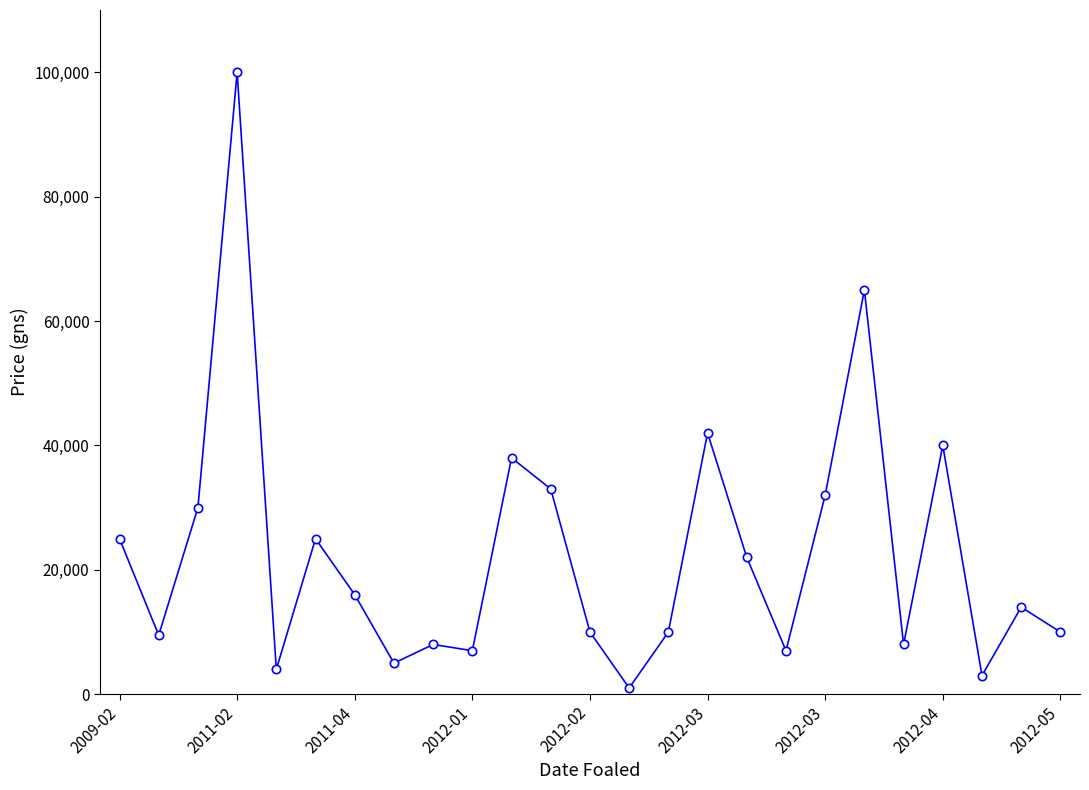

What is the maximum value shown in the chart?

100000